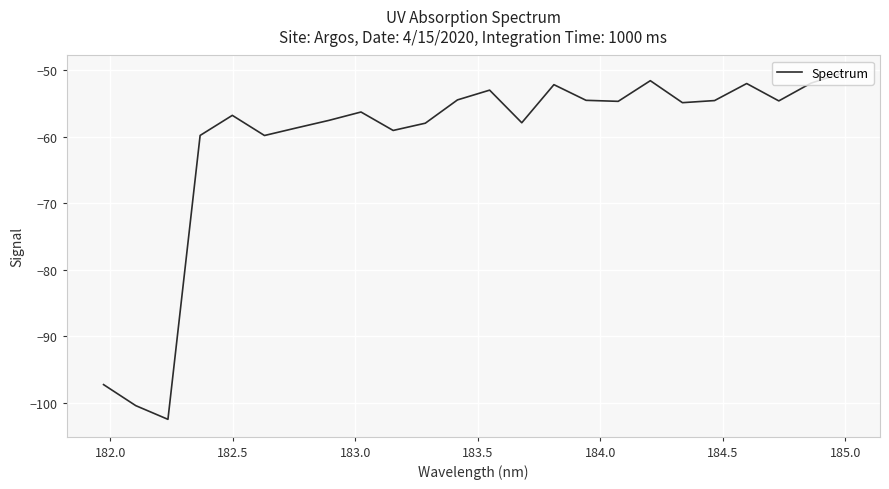

What is the difference between the maximum and minimum values?

52.1